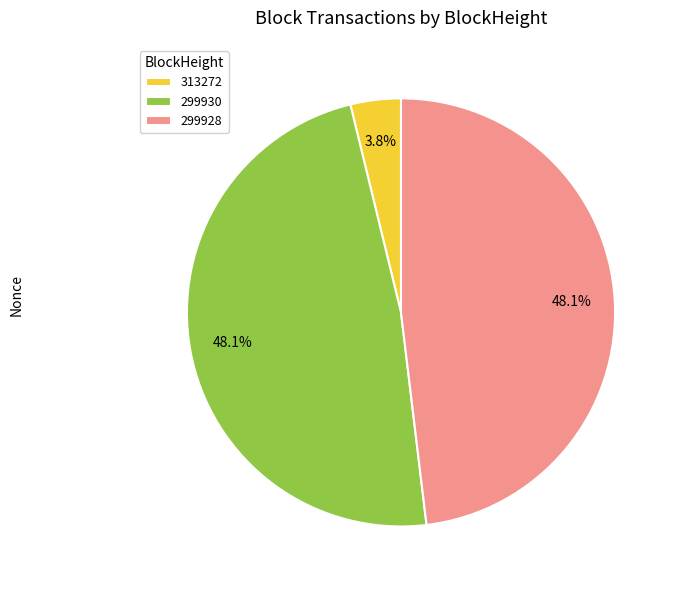

What is the smallest slice in the pie chart?

313272